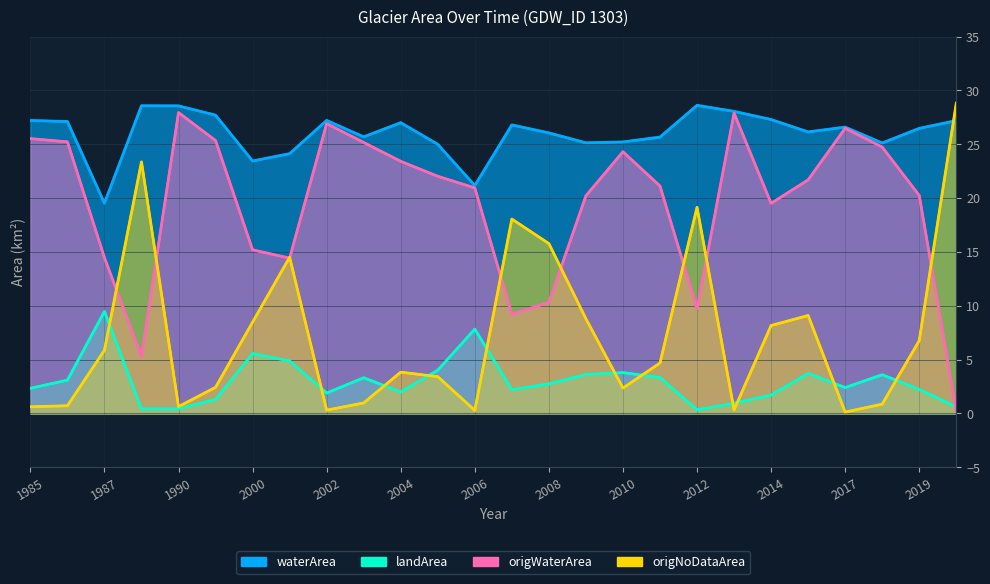

What is the average value of the waterArea series?

26.0